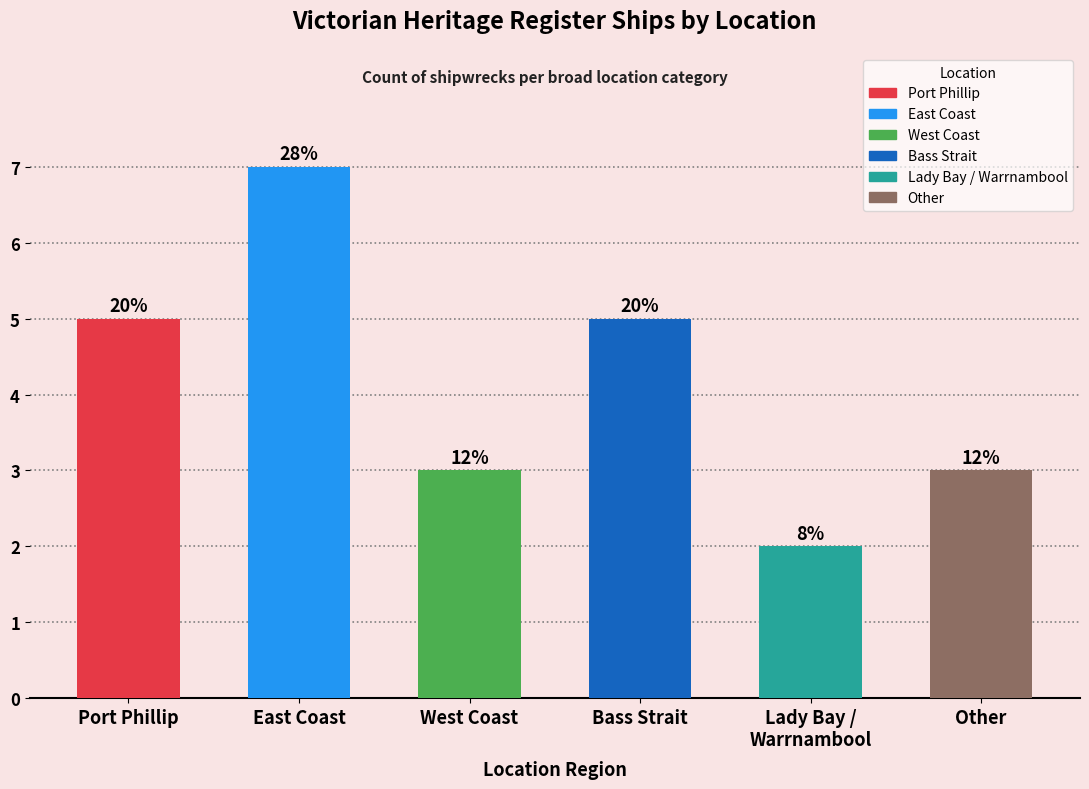

True or false: the data shows 2 at East Coast.

False